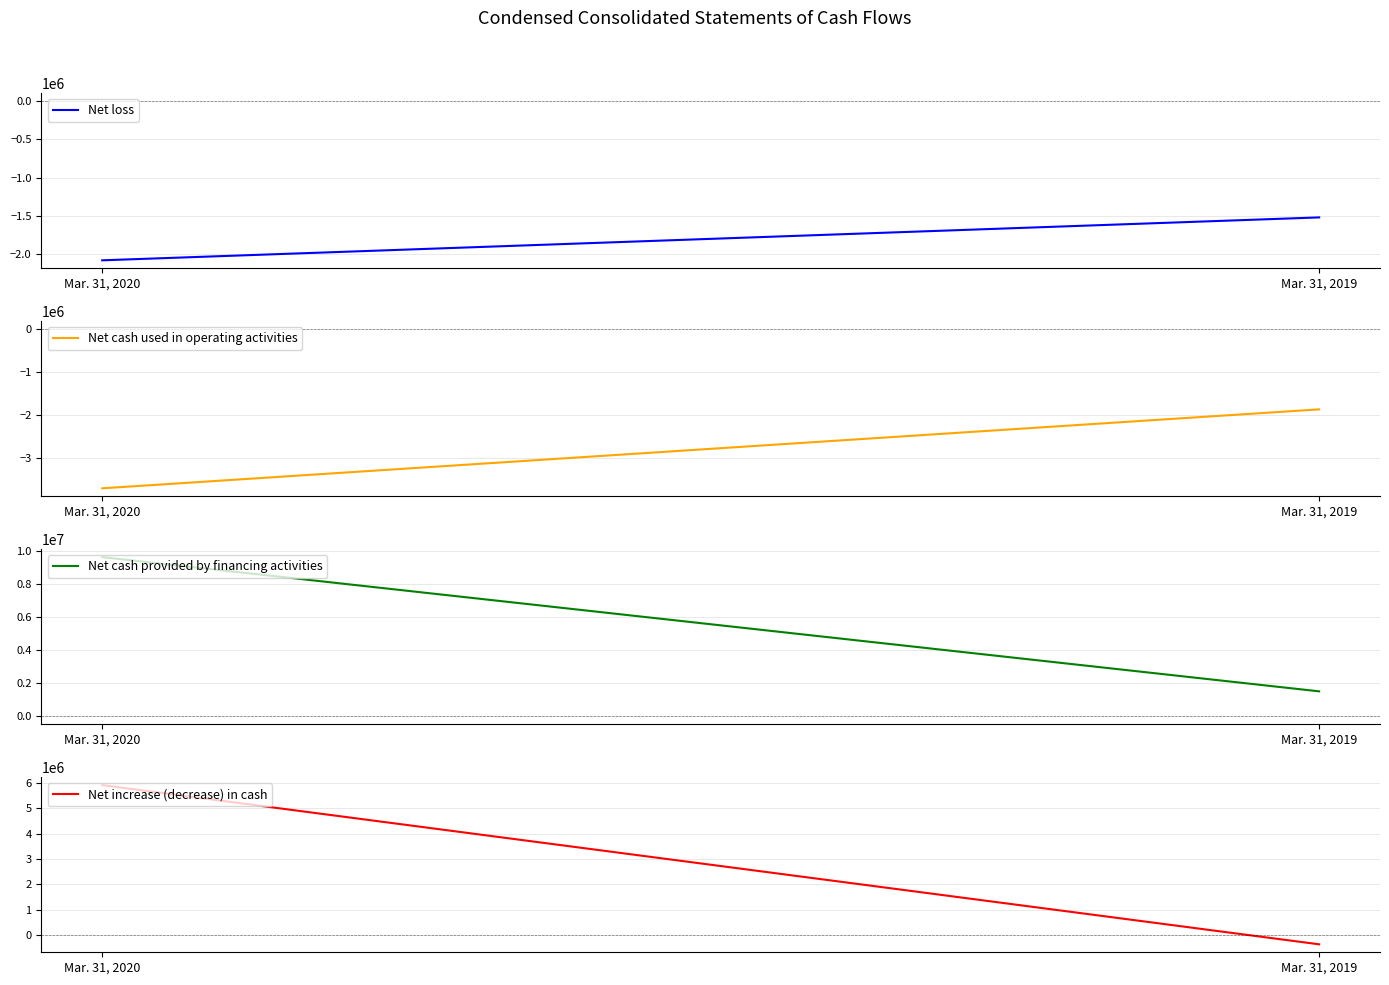

At which category does the chart reach its peak across all series?

Mar. 31, 2020